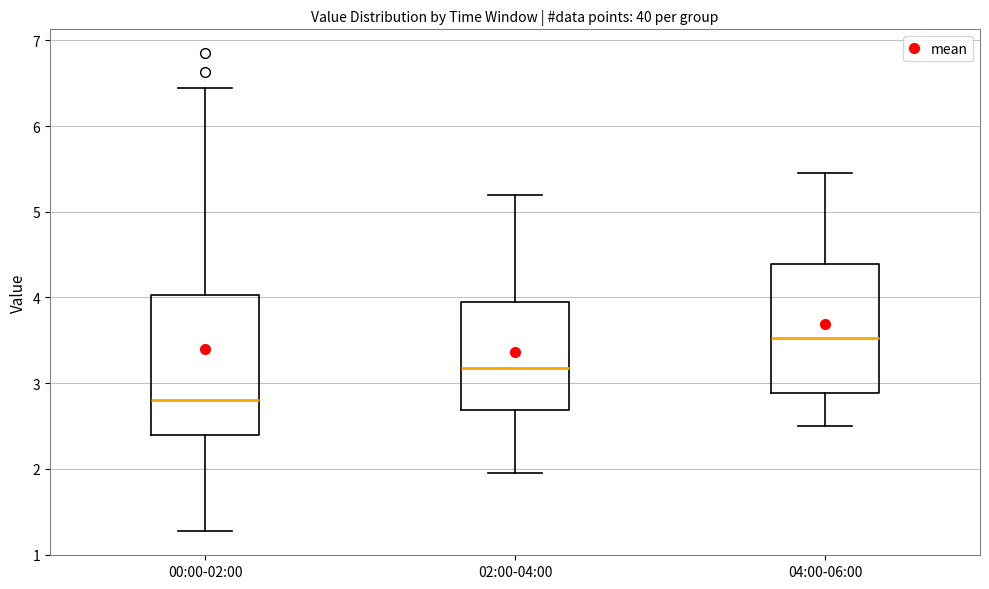

Reading left to right, transcribe this box plot: for each box, give where its median line is, the range the box spans, and where its two whiskers end, as read against the y-axis. The values are not printed on the chart, so give them approximately, as read against the axis.

00:00-02:00: median 2.8, box 2.4 to 4.0, whiskers 1.3 to 6.5
02:00-04:00: median 3.2, box 2.7 to 4.0, whiskers 2.0 to 5.2
04:00-06:00: median 3.5, box 2.9 to 4.4, whiskers 2.5 to 5.5